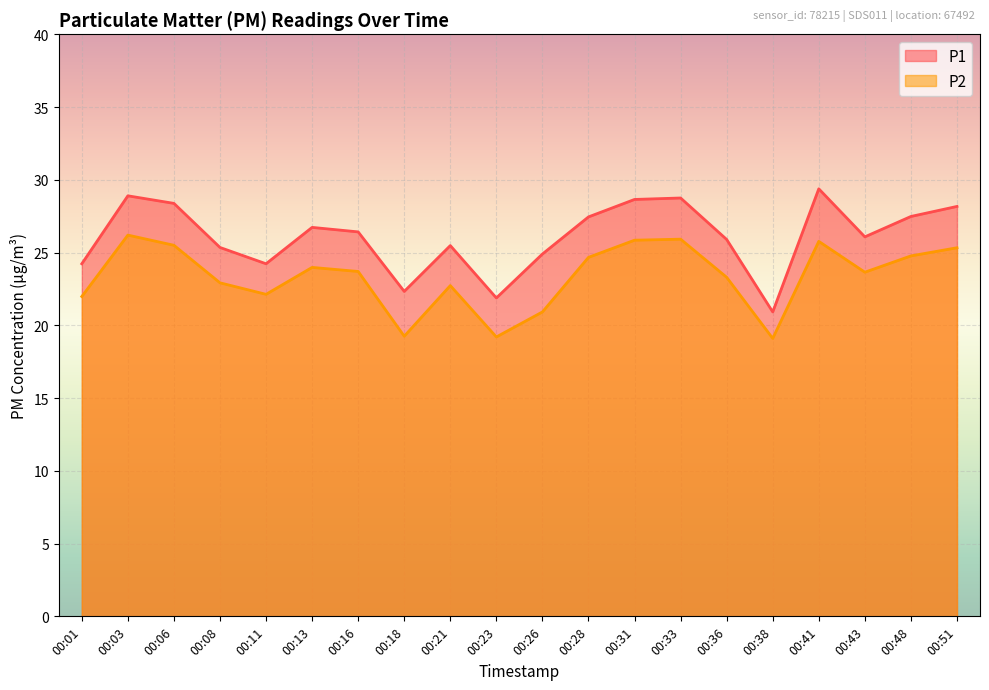

Reading left to right, extract all data points from this chart.

P1: 24.2	28.9	28.4	25.4	24.2	26.7	26.4	22.3	25.5	21.9	24.9	27.4	28.6	28.8	25.9	20.9	29.4	26.1	27.5	28.2
P2: 22.0	26.2	25.5	22.9	22.1	24.0	23.7	19.2	22.7	19.2	20.9	24.7	25.9	25.9	23.3	19.1	25.8	23.6	24.8	25.3